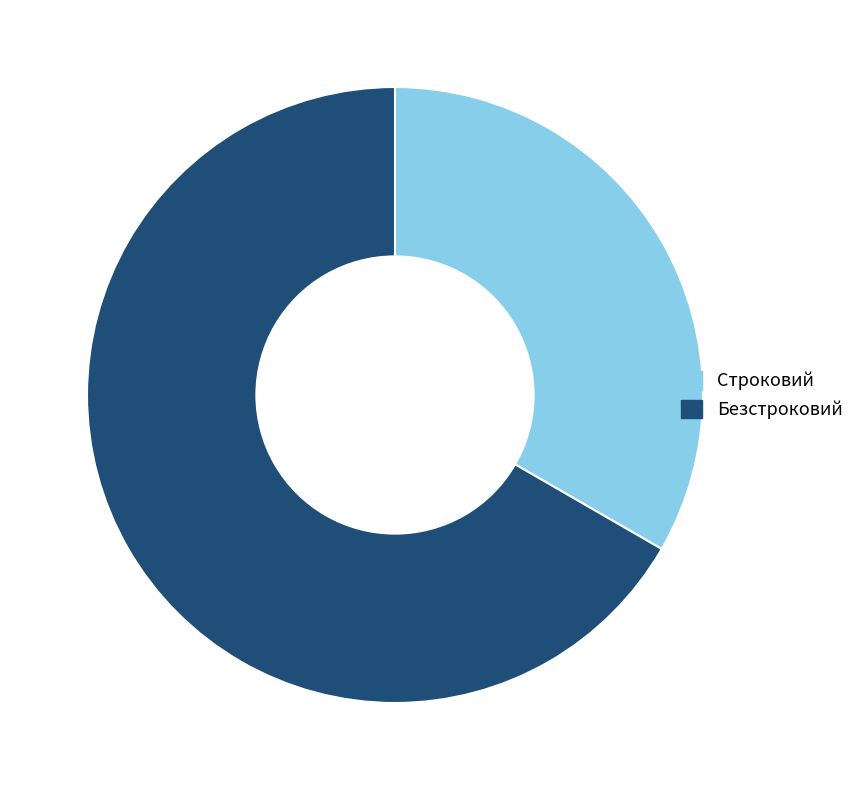

Is the sum of Строковий and Безстроковий greater than half?

Yes